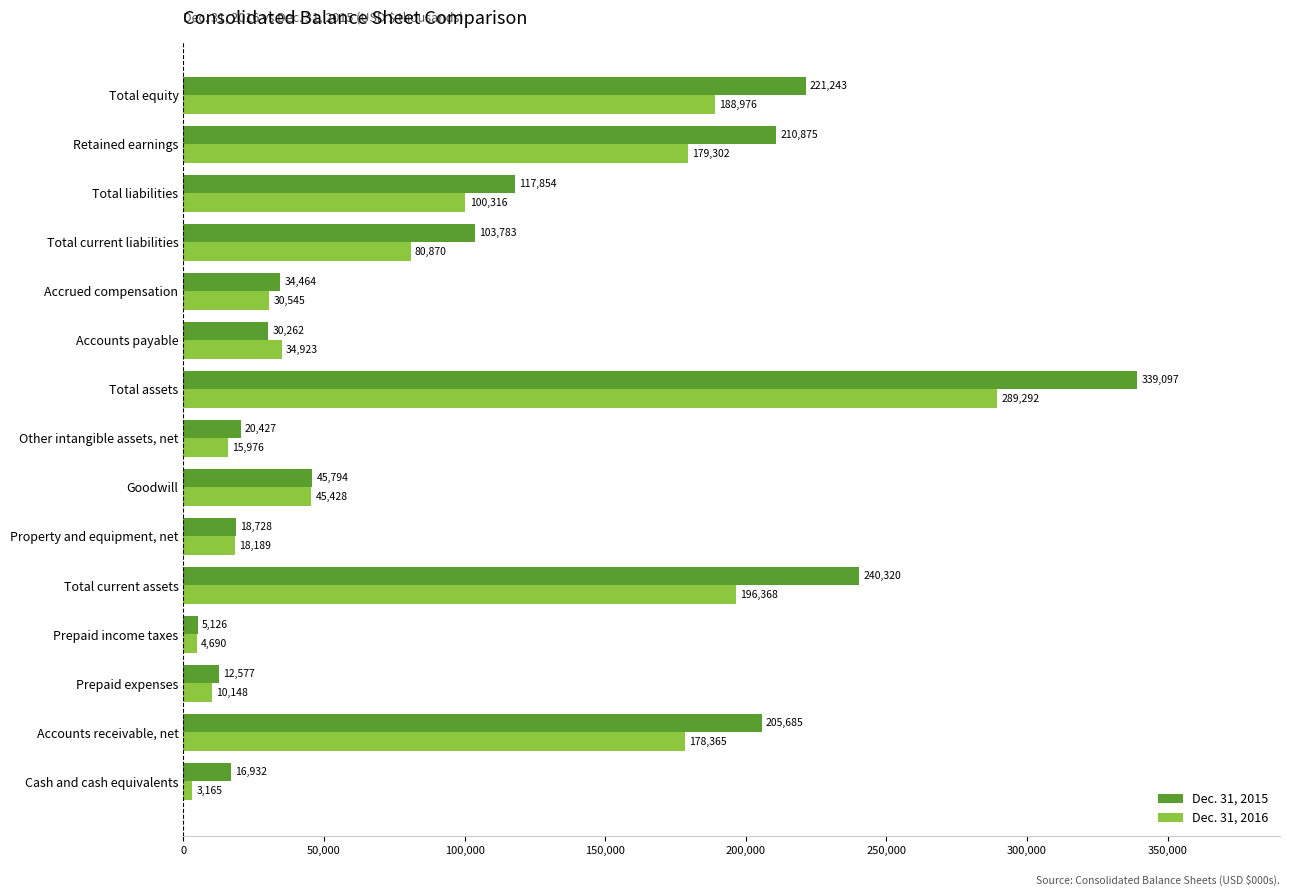

How many data points does each series have?

15